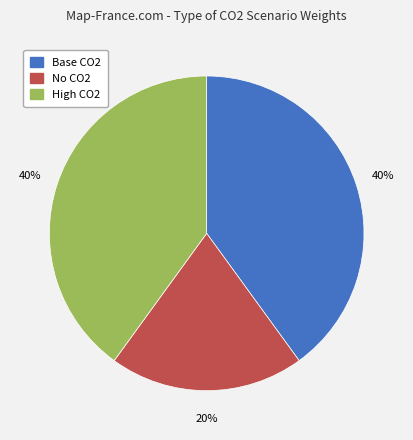

Between High CO2 and No CO2, which is larger?

High CO2